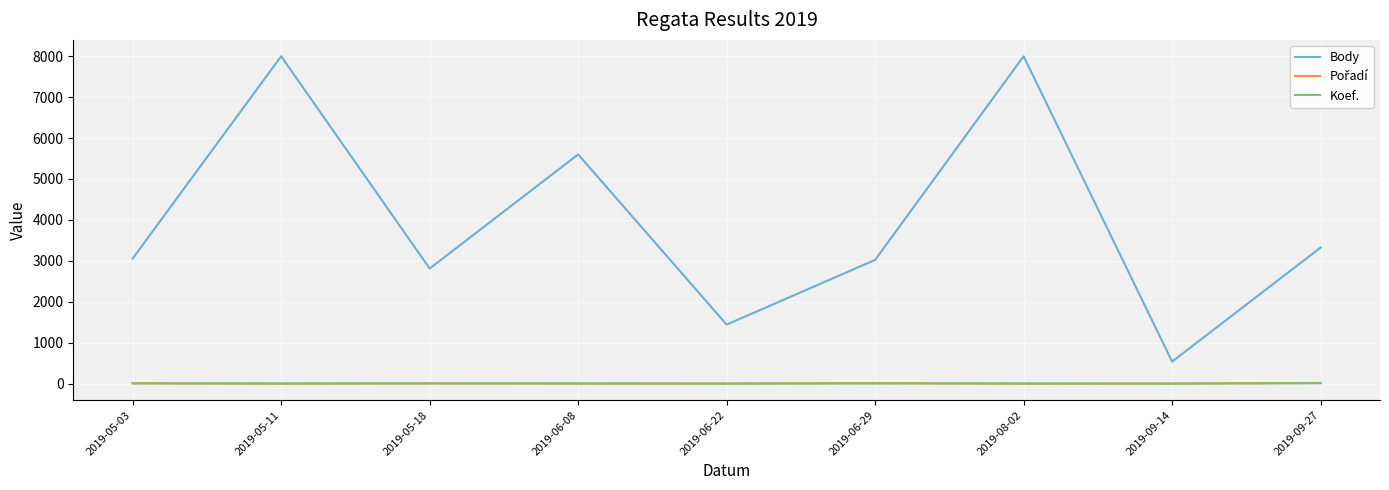

Is the value of Body at 2019-09-27 greater than the value of Koef. at 2019-08-02?

Yes